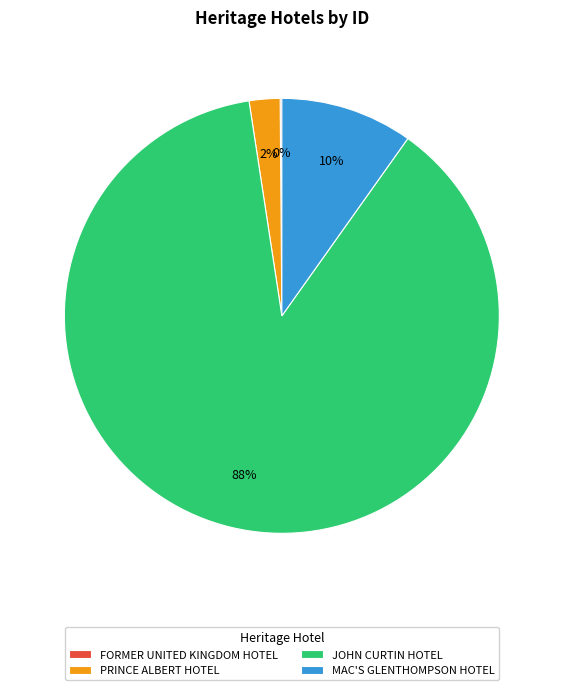

Which category has the biggest portion of the pie?

JOHN CURTIN HOTEL